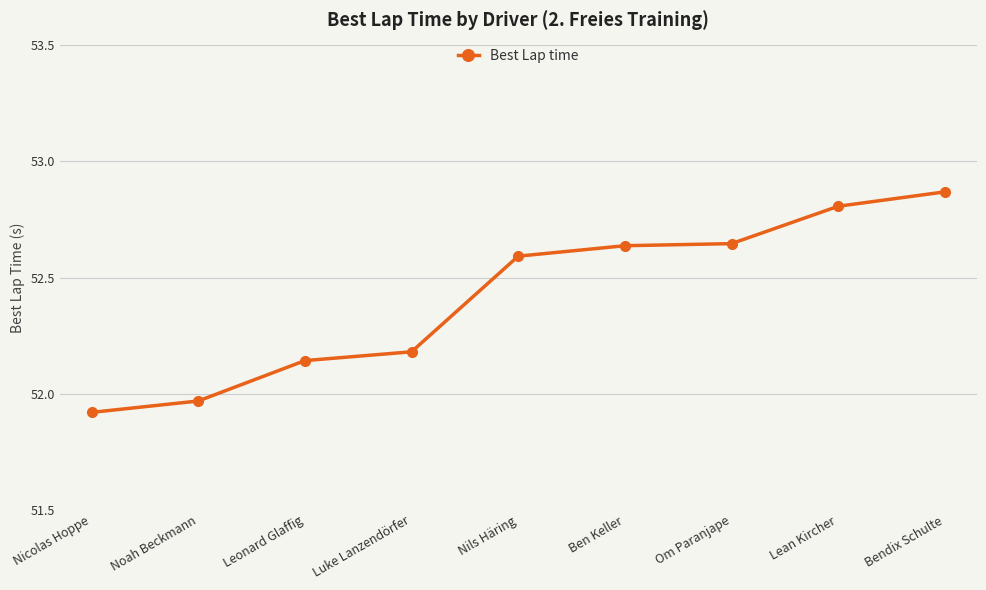

What is the sum of the values at Nils Häring and Ben Keller?

105.2